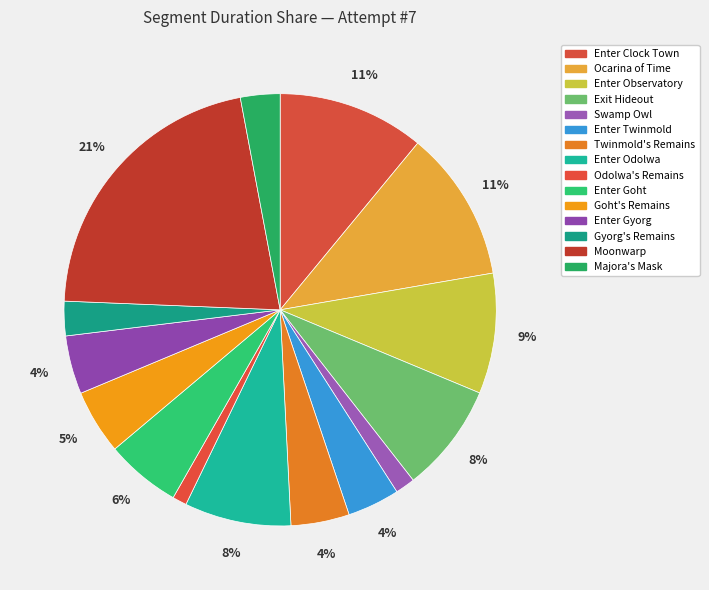

Is the sum of Exit Hideout and Swamp Owl greater than half?

No